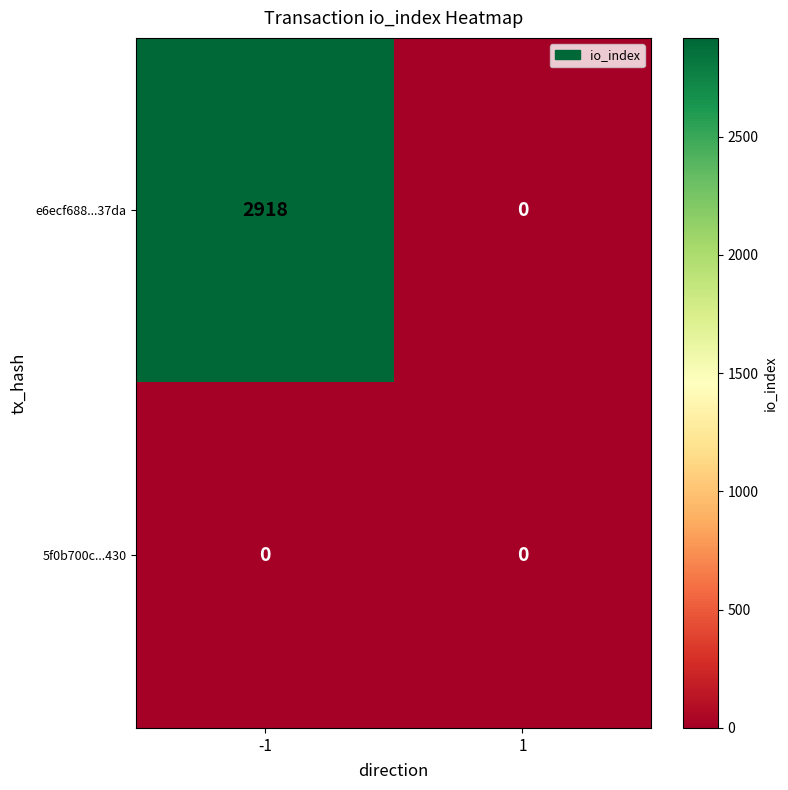

List the series in order of their overall mean, lowest first.

5f0b700c...430, e6ecf688...37da